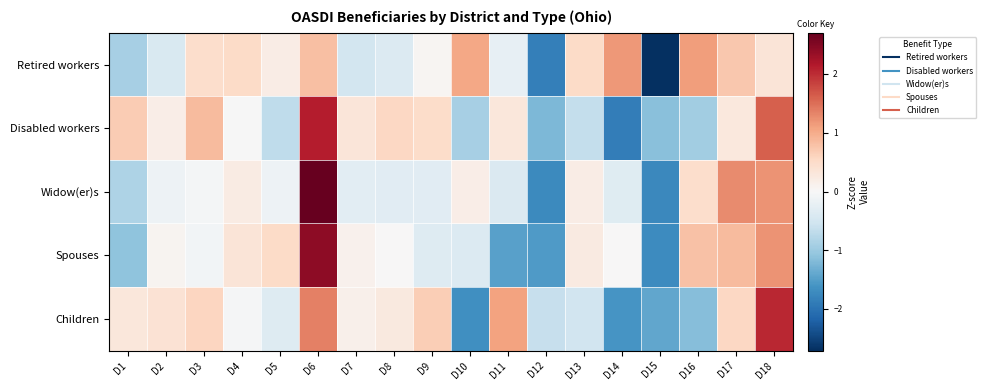

Rank the series at D1 from lowest to highest value.

Spouses, Retired workers, Widow(er)s, Children, Disabled workers